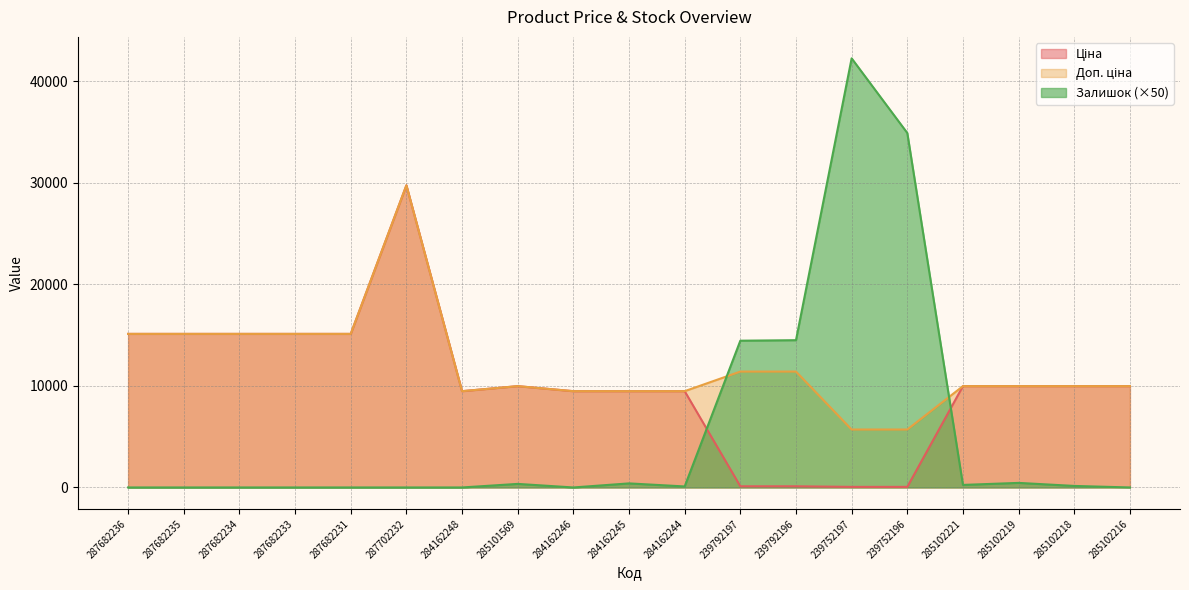

Between which two adjacent categories do Залишок and Доп. ціна first intersect?

284162244 and 239792197